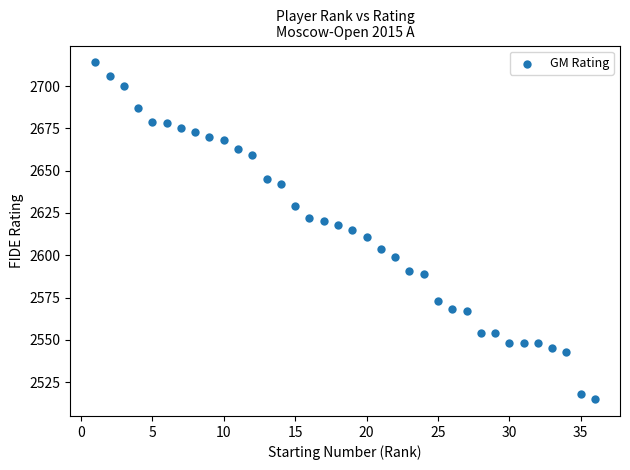

What is the range of X values (max minus min)?

35